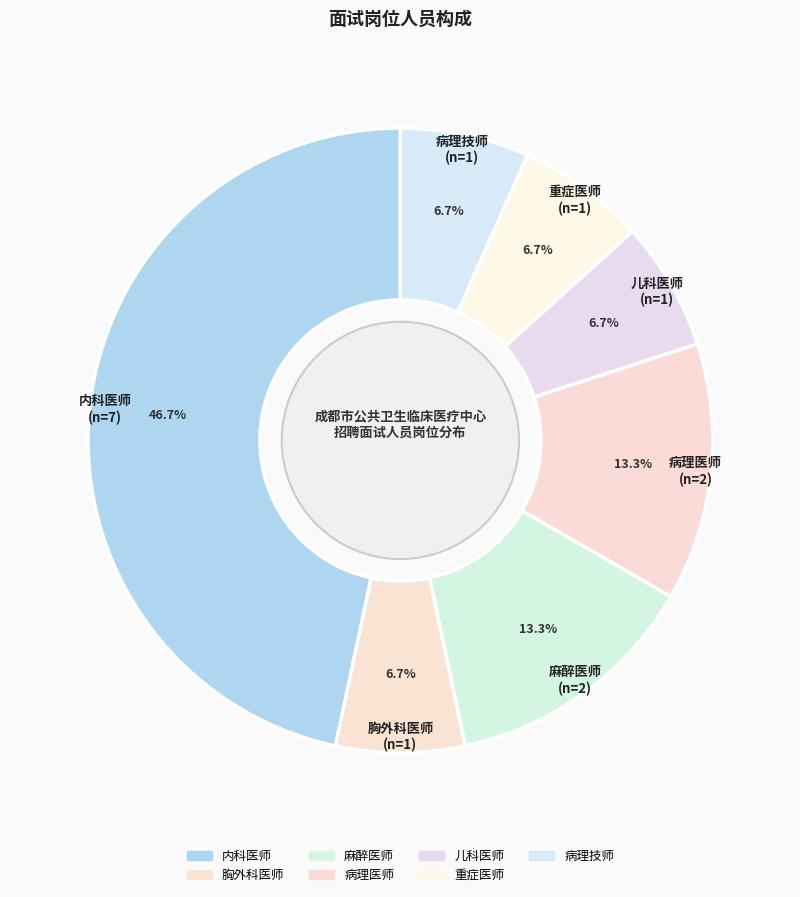

Is it true that 重症医师 is 7% of the pie?

True